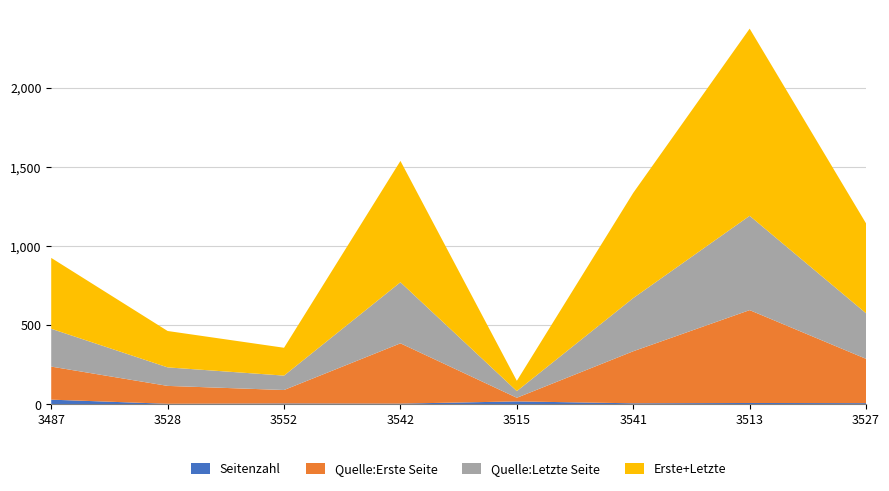

At which category is the sum across all series the highest?

3513